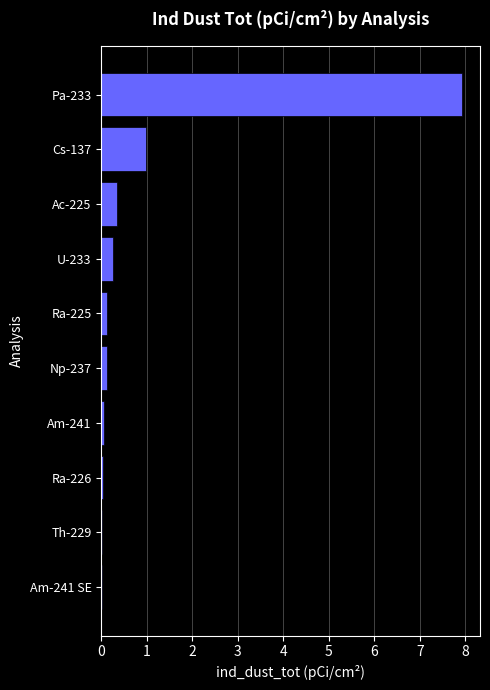

Which category has the highest value across all series?

Pa-233